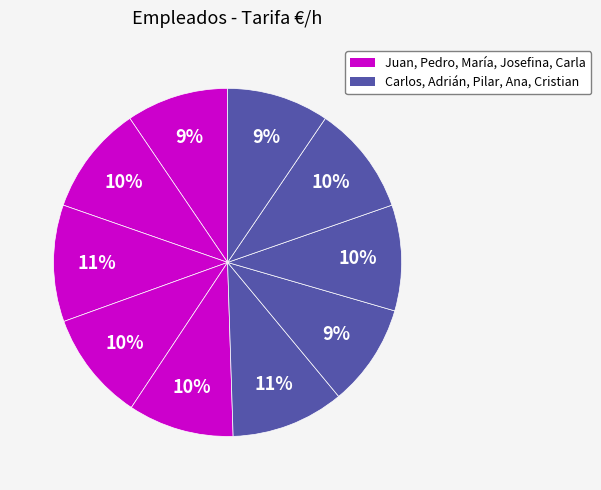

Count the number of slices in the pie.

10